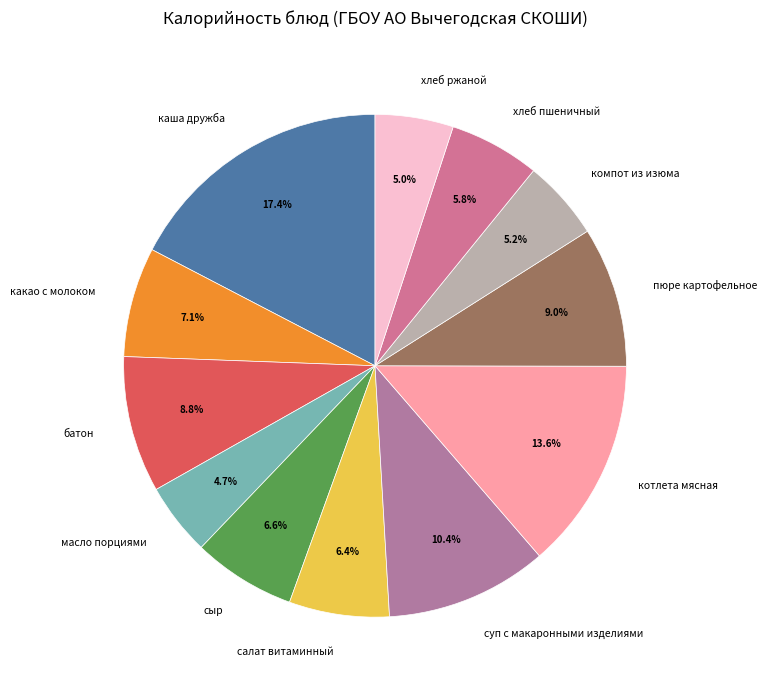

Is it true that пюре картофельное is 9% of the pie?

True